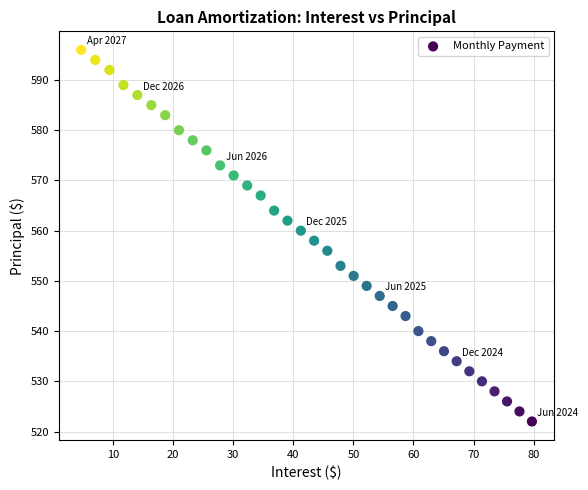

What is the range of Y values (max minus min)?

74